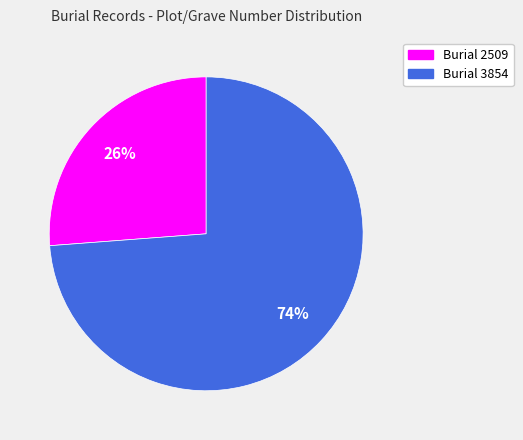

To the nearest percent, what is the difference between the largest and smallest slice percentages?

48%